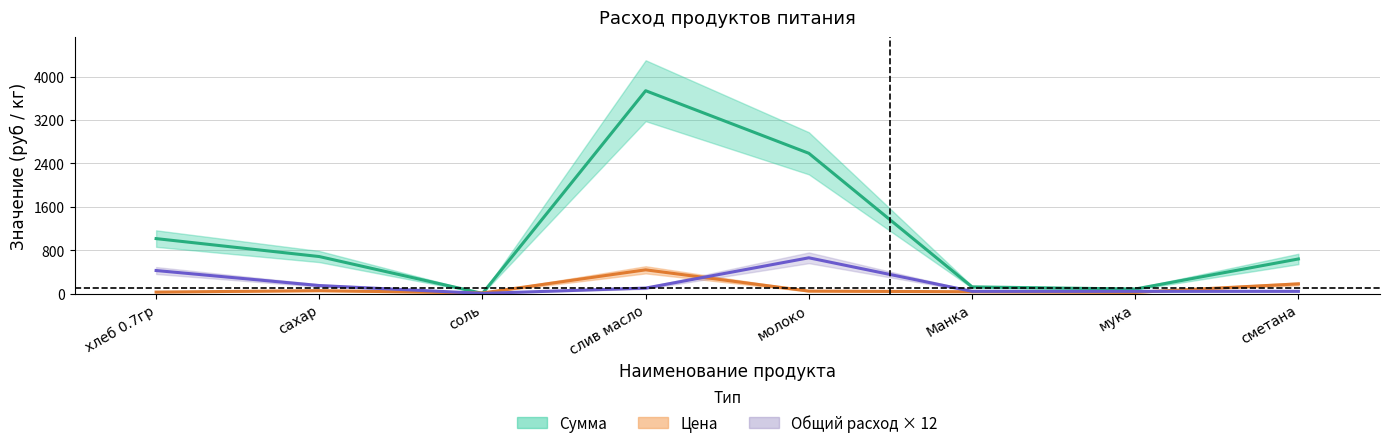

True or false: Цена and Общий расход × 12 cross at least once.

True